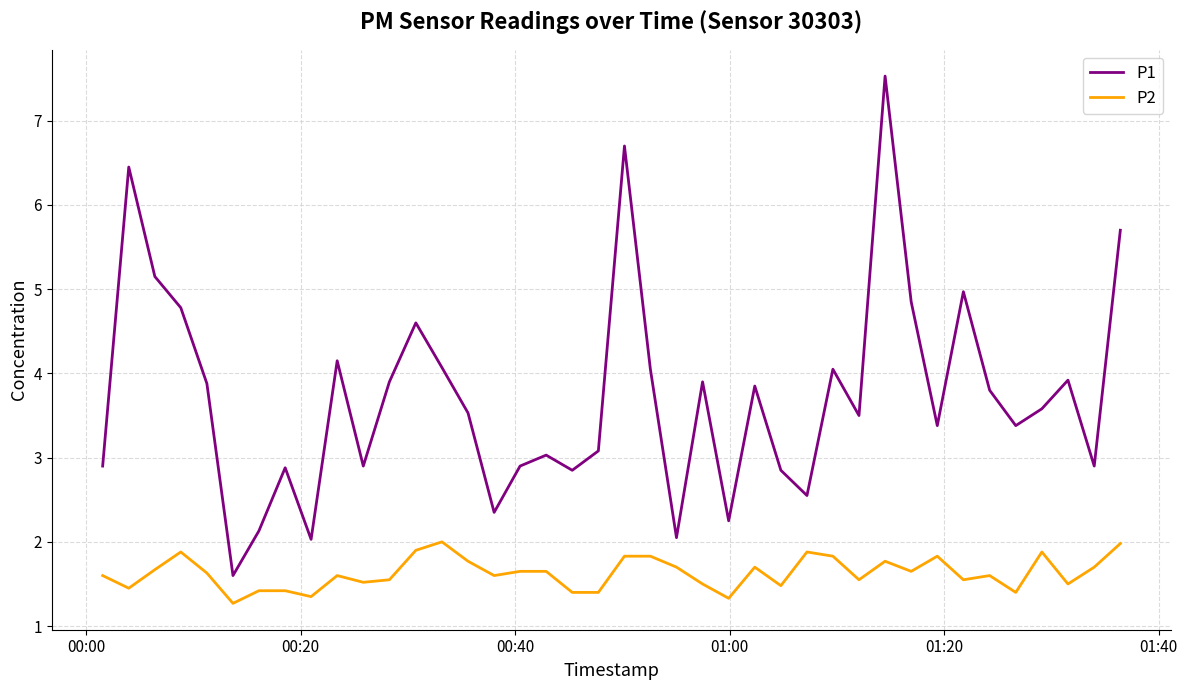

List the series in order of their peak value, highest first.

P1, P2